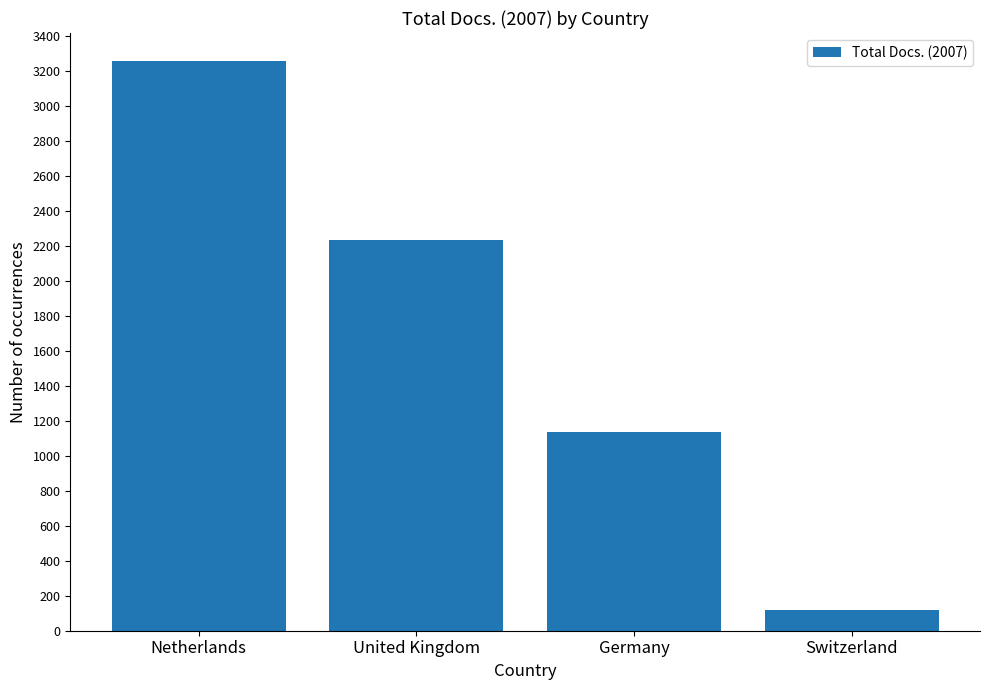

What value does the data have at United Kingdom, to the nearest 100?

2200